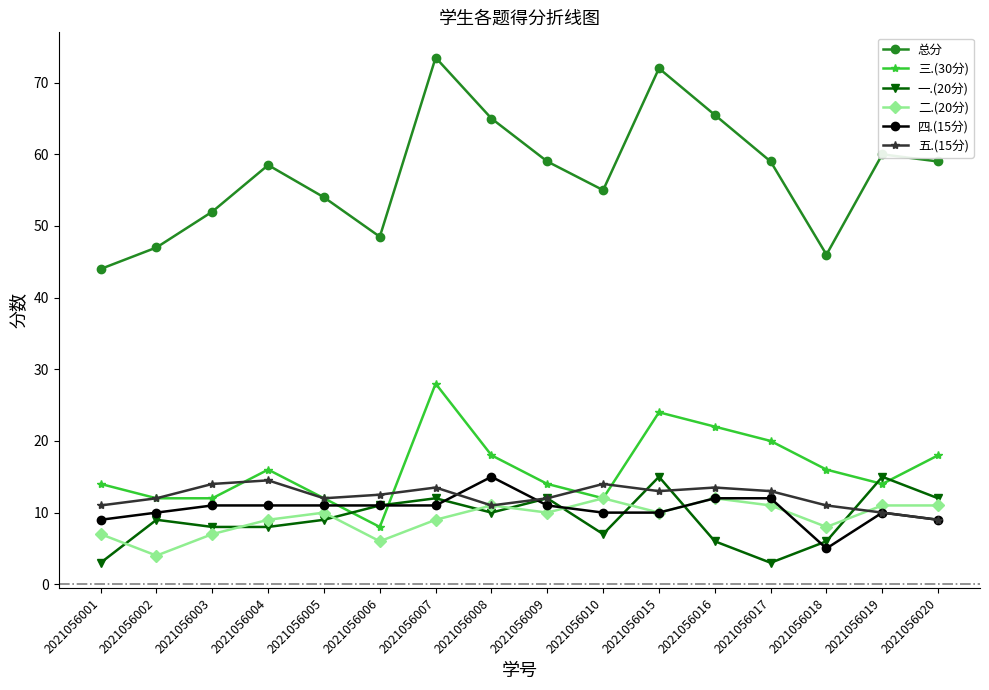

True or false: 五.(15分) and 总分 cross at least once.

False